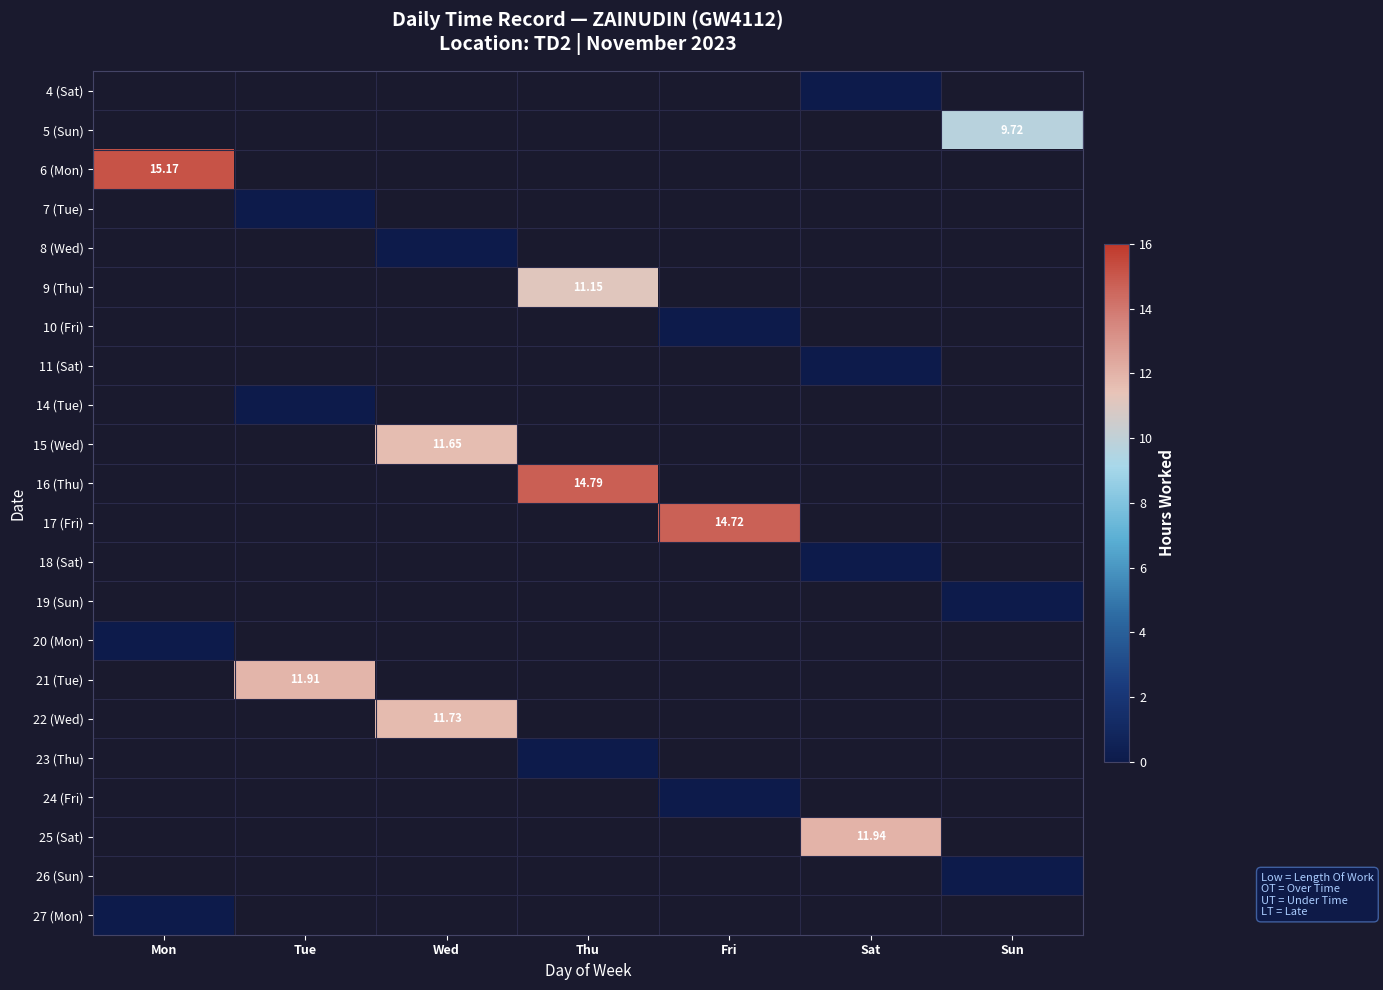

What is the smallest value displayed?

-1.0